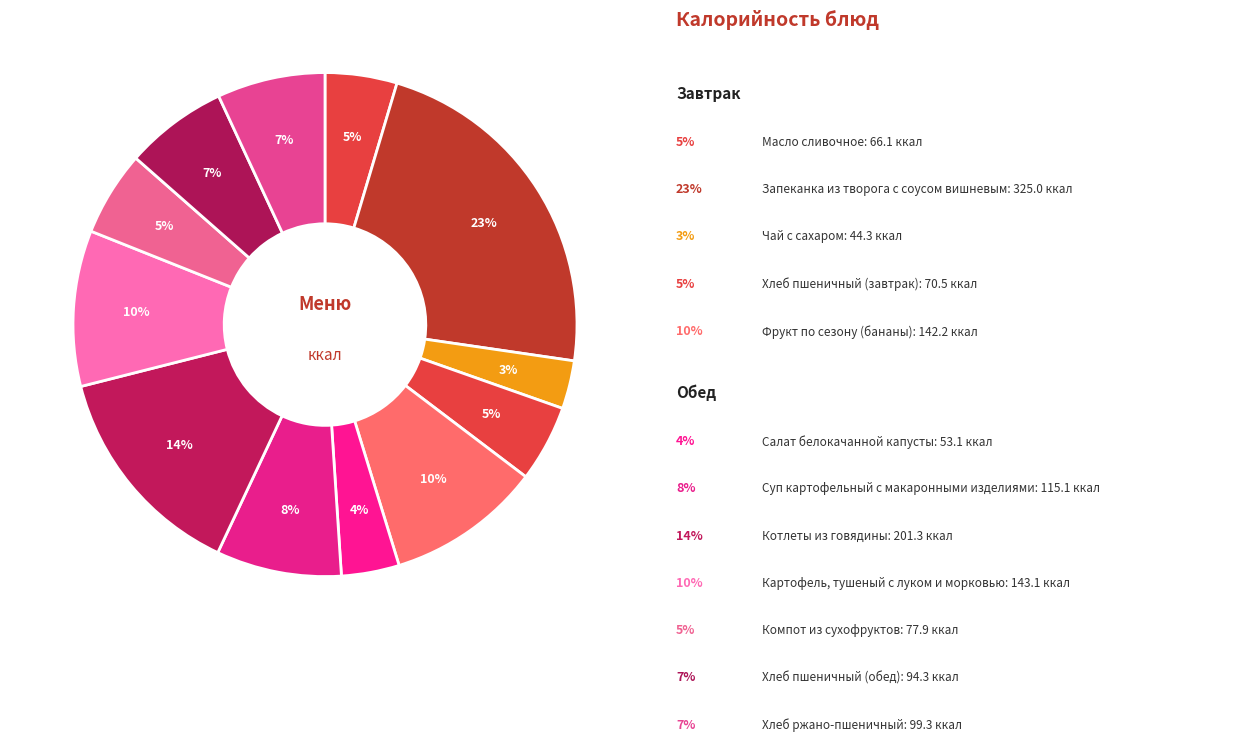

How many segments does this pie chart have?

12